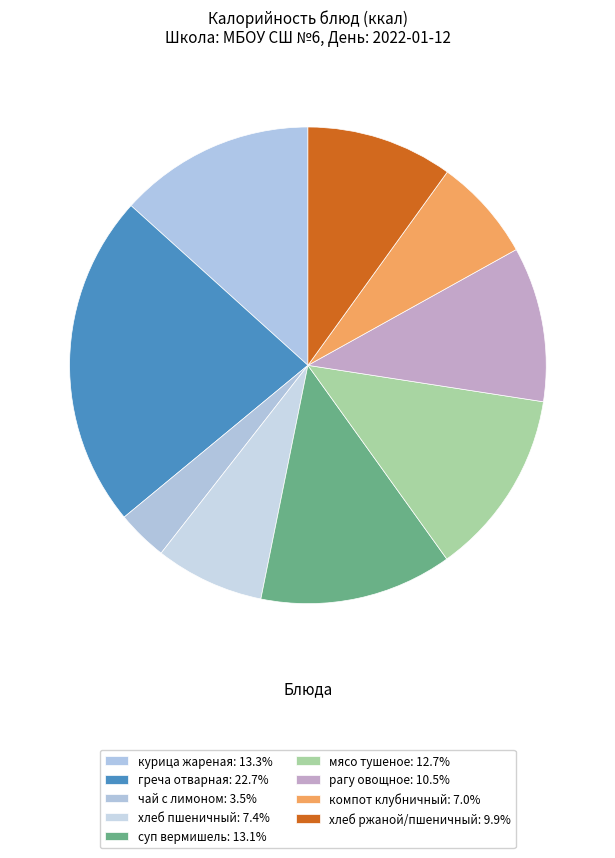

Which category has the biggest portion of the pie?

греча отварная